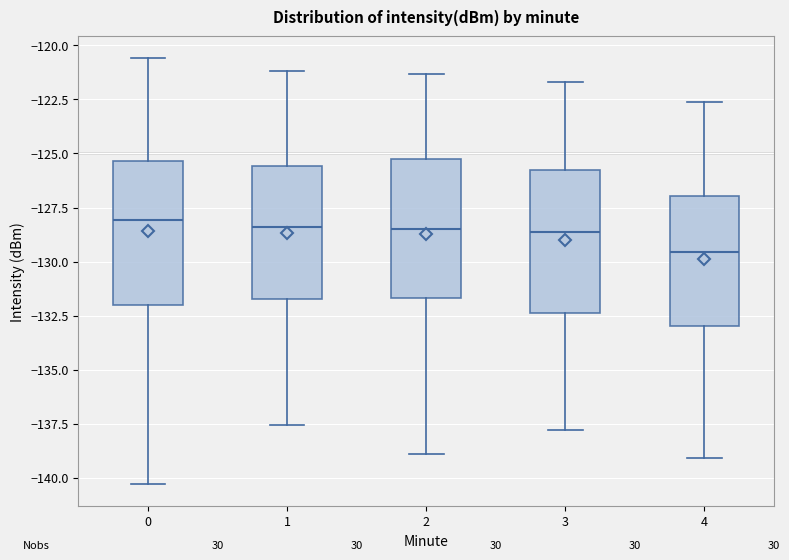

Reading left to right, transcribe this box plot: for each box, give where its median line is, the range the box spans, and where its two whiskers end, as read against the y-axis. The values are not printed on the chart, so give them approximately, as read against the axis.

0: median -128.0, box -132.0 to -125.5, whiskers -140.5 to -120.5
1: median -128.5, box -131.5 to -125.5, whiskers -137.5 to -121.0
2: median -128.5, box -131.5 to -125.5, whiskers -139.0 to -121.5
3: median -128.5, box -132.5 to -125.5, whiskers -138.0 to -121.5
4: median -129.5, box -133.0 to -127.0, whiskers -139.0 to -122.5